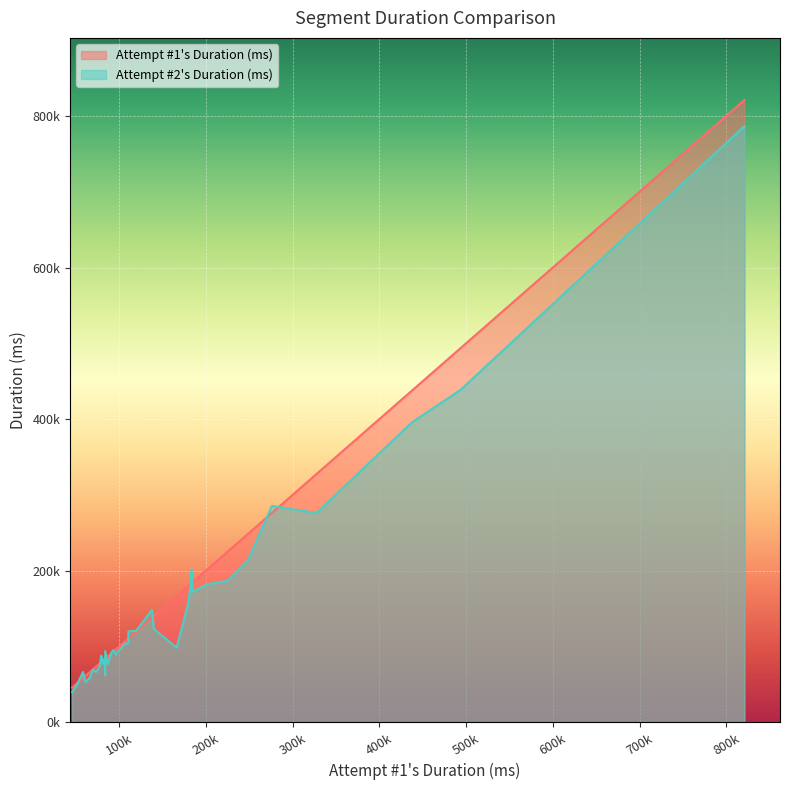

What is the difference between the maximum and minimum values in the Attempt #1's Duration (ms) series?

774909